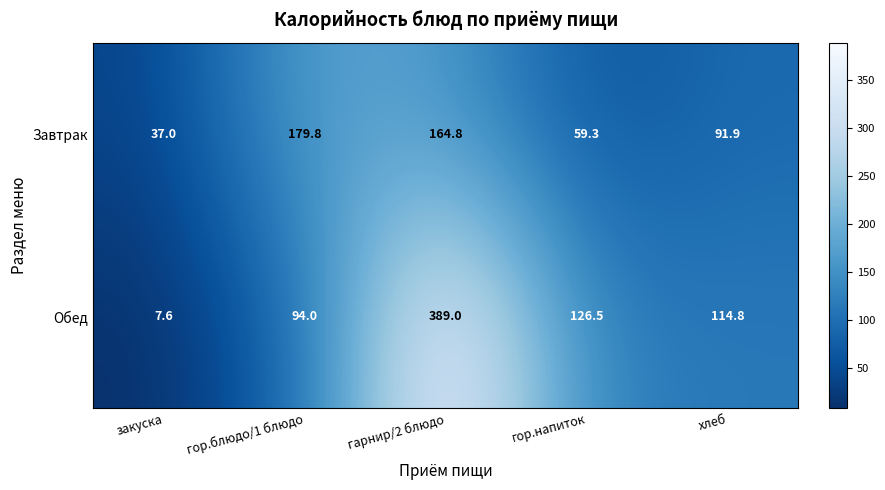

The value of Завтрак at гор.напиток is 39.2. True or false?

False